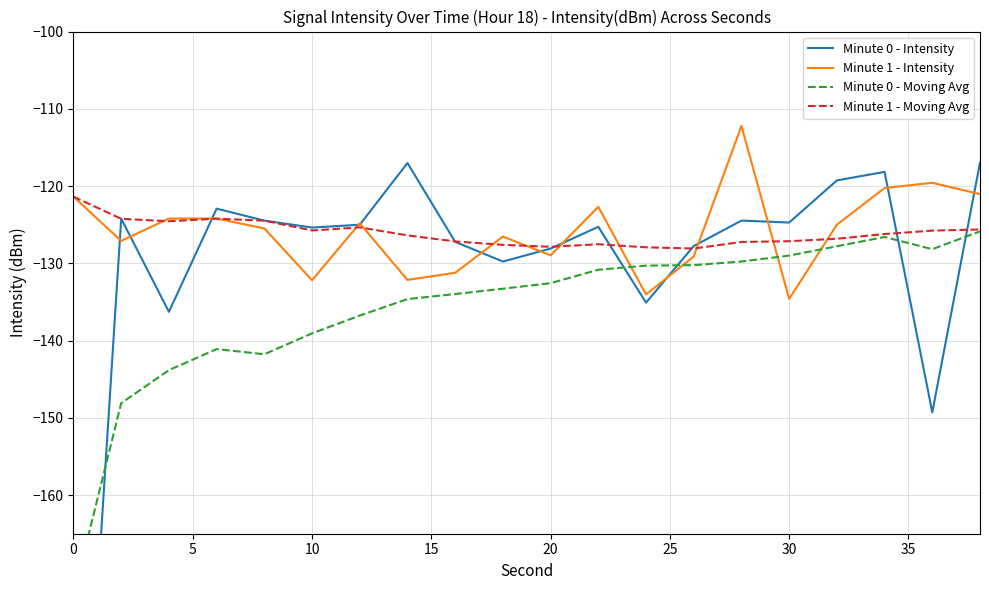

What is the smallest value displayed?

-221.0